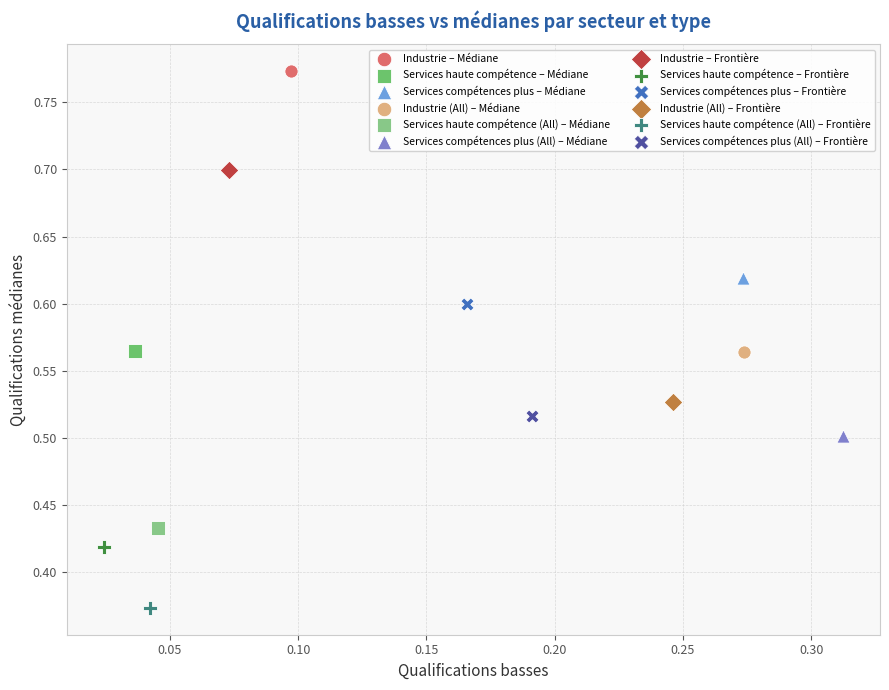

What are all the series names shown in the legend?

Industrie – Médiane, Services haute compétence – Médiane, Services compétences plus – Médiane, Industrie (All) – Médiane, Services haute compétence (All) – Médiane, Services compétences plus (All) – Médiane, Industrie – Frontière, Services haute compétence – Frontière, Services compétences plus – Frontière, Industrie (All) – Frontière, Services haute compétence (All) – Frontière, Services compétences plus (All) – Frontière